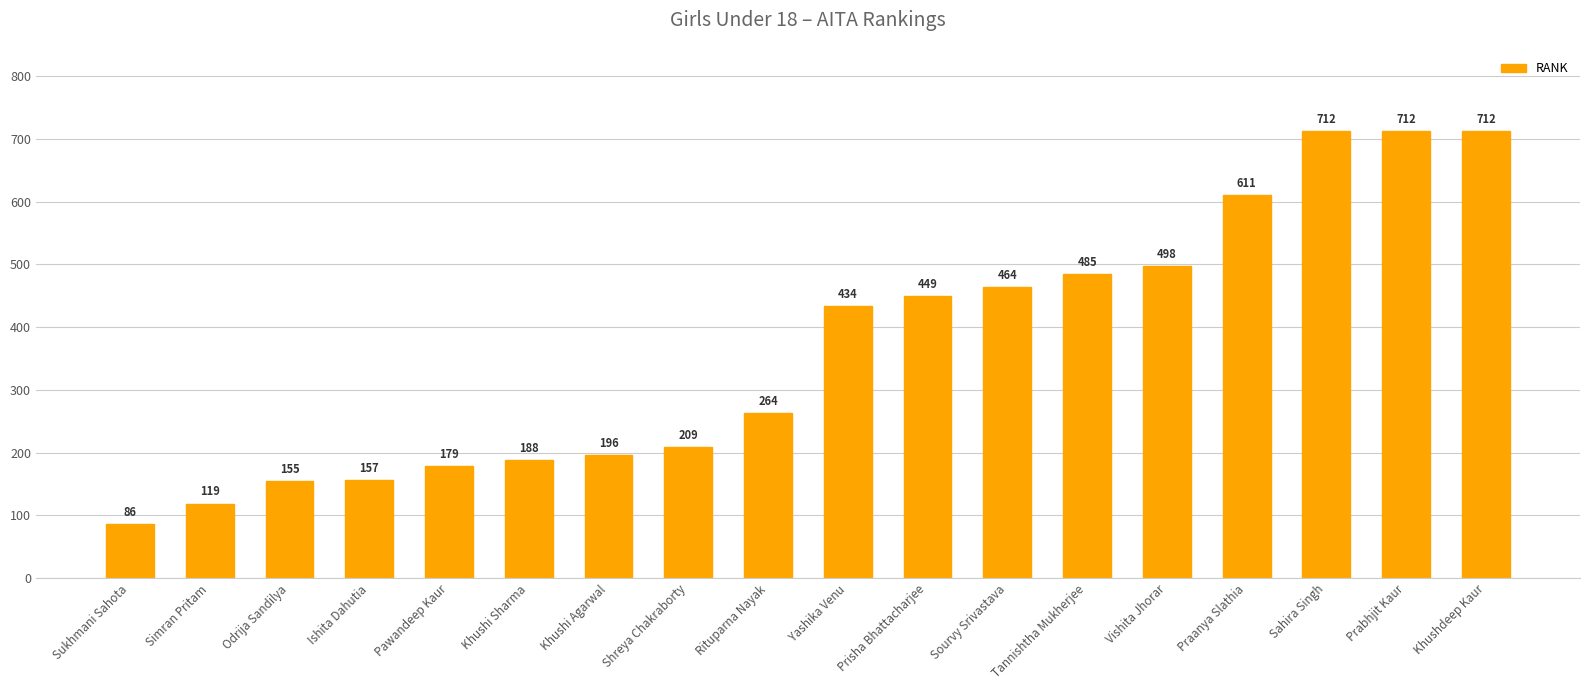

Reading left to right, list all the values displayed in this chart.

86	119	155	157	179	188	196	209	264	434	449	464	485	498	611	712	712	712